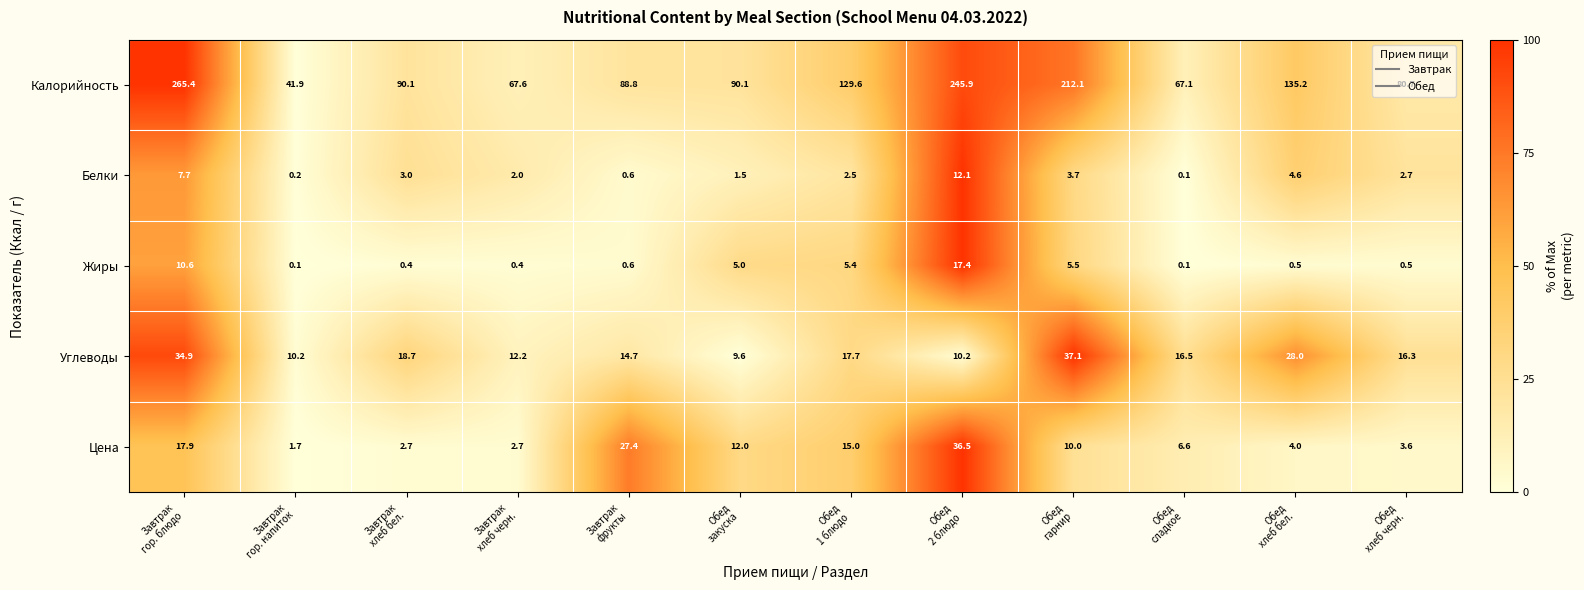

Which series has the widest spread of values?

Калорийность